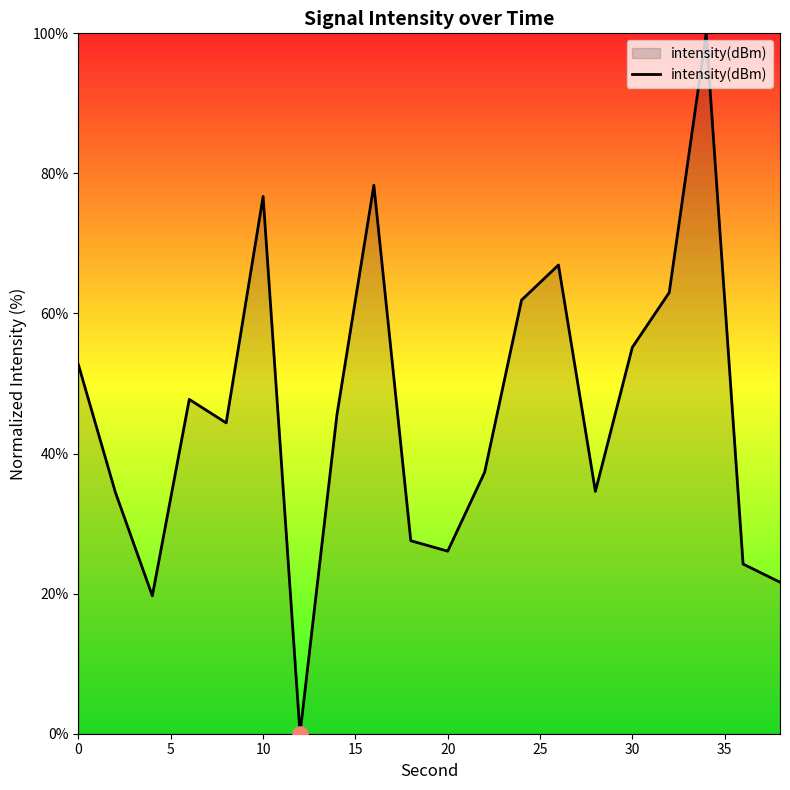

What is the difference between the maximum and minimum values?

100.0